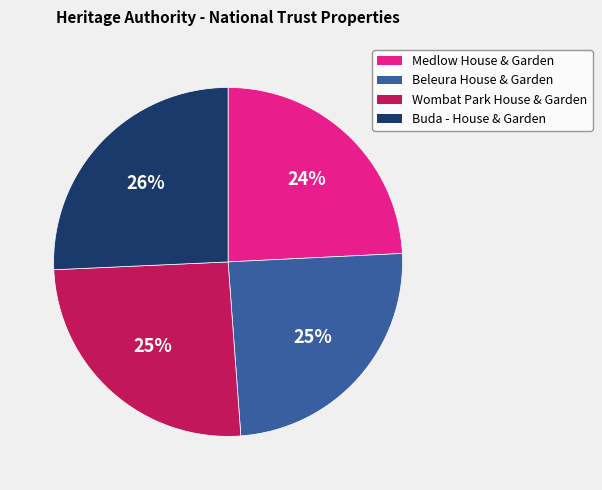

How many segments does this pie chart have?

4